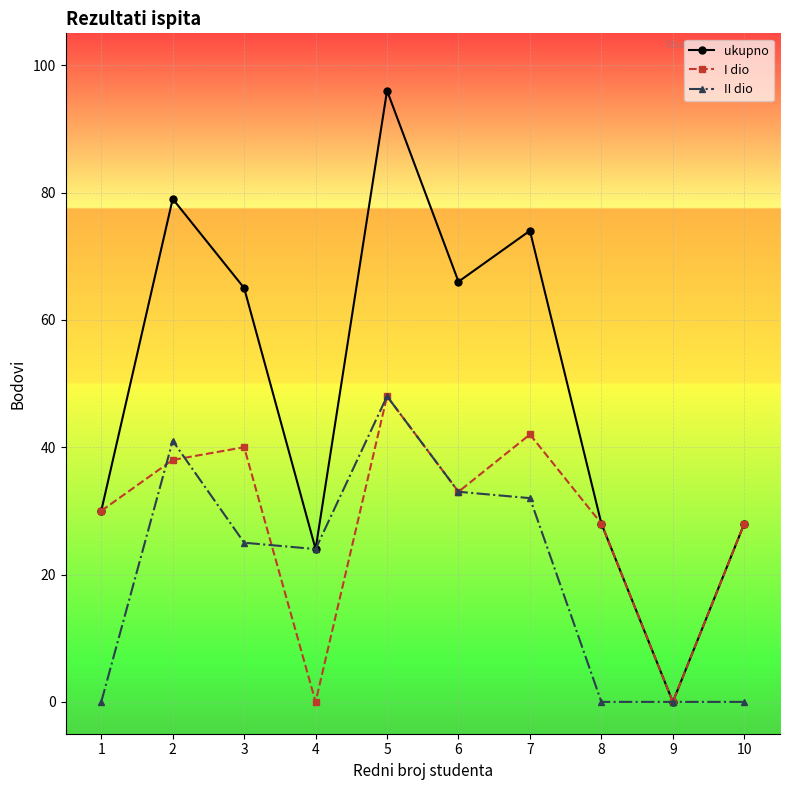

What is the maximum value for II dio?

48